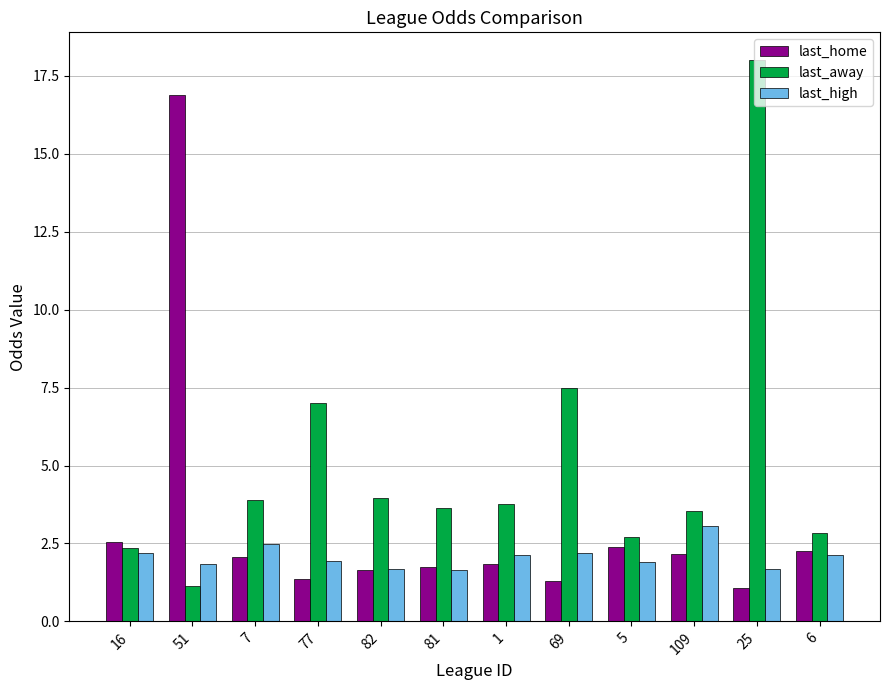

What is the value of the last_high bar at the 8th from the left?

2.2